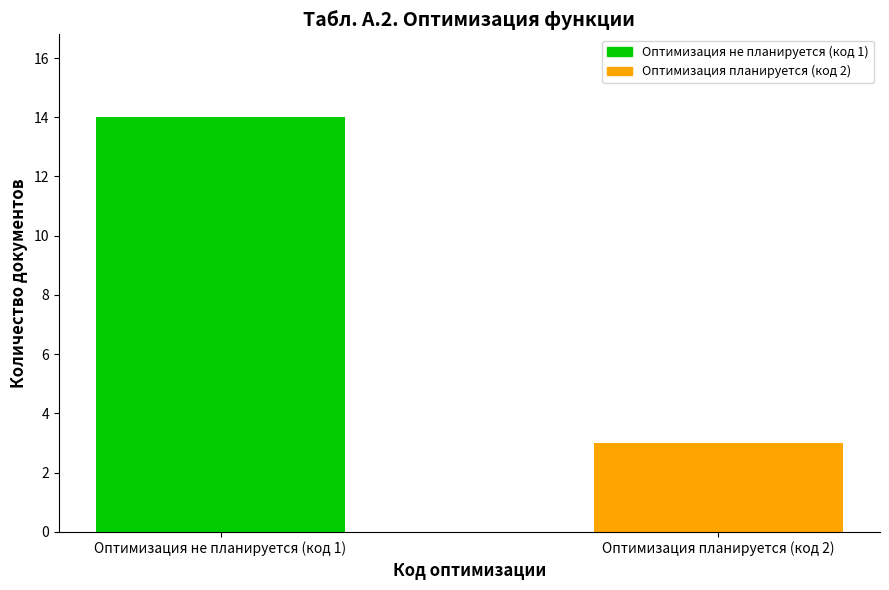

Reading left to right, transcribe all the data shown in this chart.

14	3